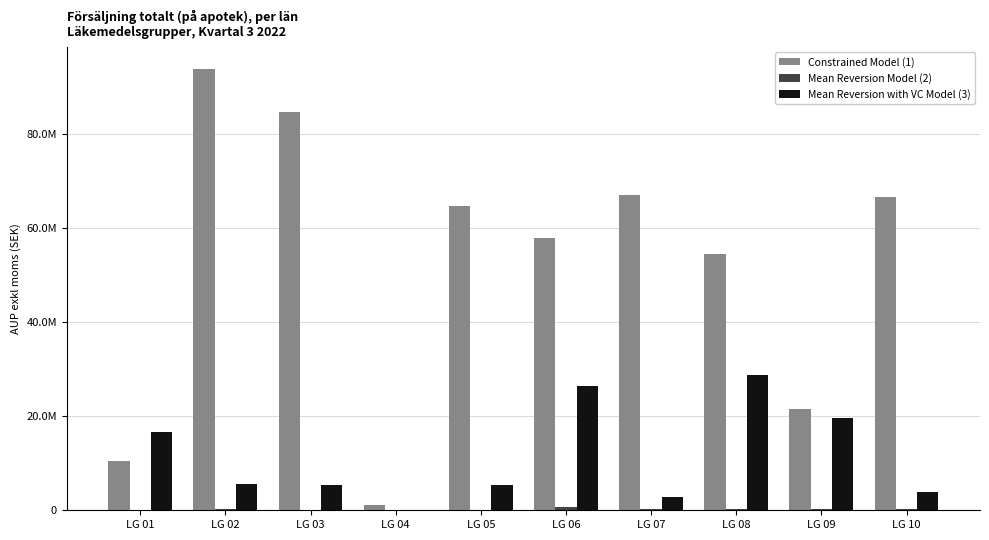

Reading left to right, what are all the values shown in this chart?

Constrained Model (1): LG 01=10403128.9	LG 02=93782531.2	LG 03=84781679.8	LG 04=1143341.7	LG 05=64762881.6	LG 06=58001115.2	LG 07=67061307.3	LG 08=54489942.2	LG 09=21567051.4	LG 10=66581624.2
Mean Reversion Model (2): LG 01=127491.1	LG 02=175688.5	LG 03=154898.2	LG 04=4428.0	LG 05=93923.0	LG 06=701732.2	LG 07=316166.6	LG 08=337387.3	LG 09=171592.6	LG 10=196008.2
Mean Reversion with VC Model (3): LG 01=16605153.4	LG 02=5671494.0	LG 03=5318101.7	LG 04=2686.2	LG 05=5334770.0	LG 06=26391999.9	LG 07=2928814.0	LG 08=28808093.1	LG 09=19701742.6	LG 10=3957276.5